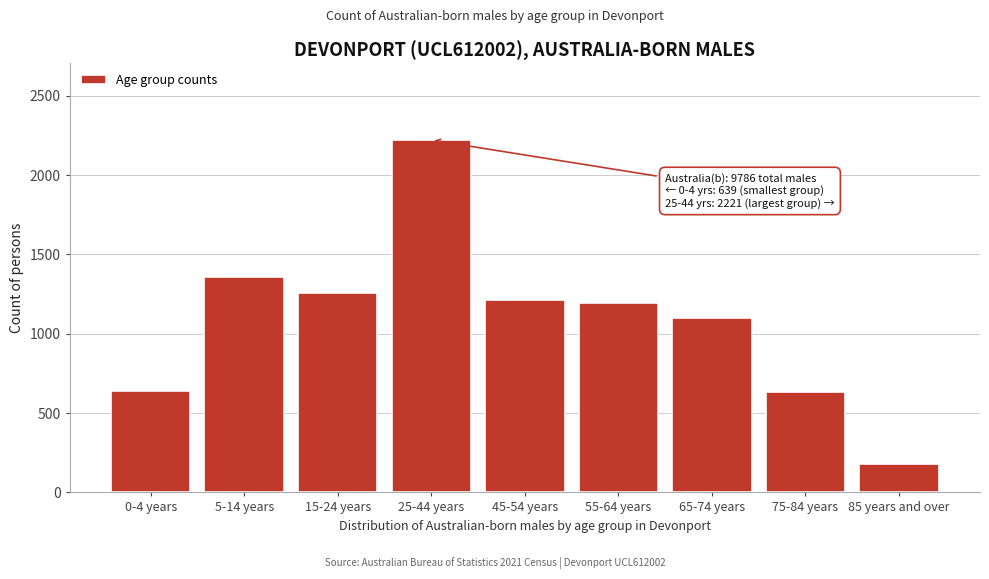

What is the change in value from 0-4 years to 55-64 years?

+556